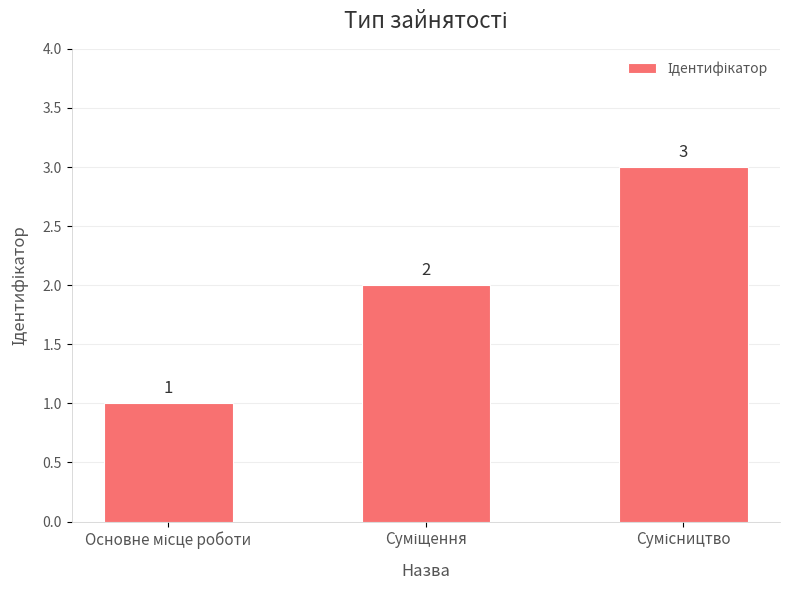

What is the greatest value displayed?

3